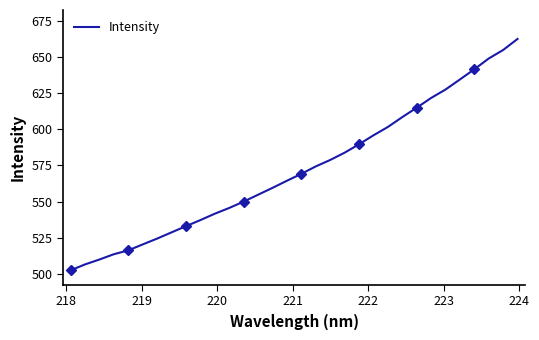

What is the value of the 18th point from the left?

574.4